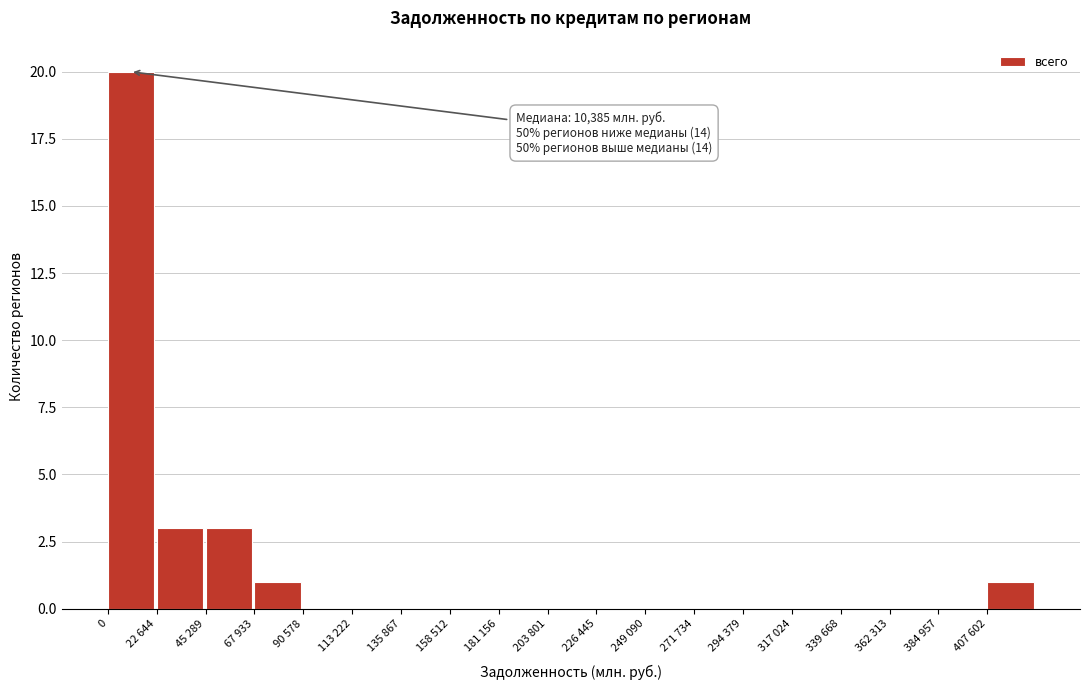

Reading left to right, extract all data points from this chart.

0=20	22 644=3	45 289=3	67 933=1	90 578=0	113 222=0	135 867=0	158 512=0	181 156=0	203 801=0	226 445=0	249 090=0	271 734=0	294 379=0	317 024=0	339 668=0	362 313=0	384 957=0	407 602=1